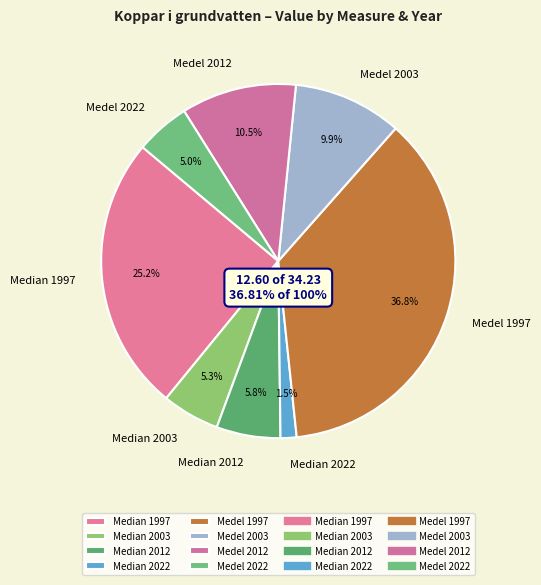

Is the sum of Median 1997 and Median 2012 greater than half?

No